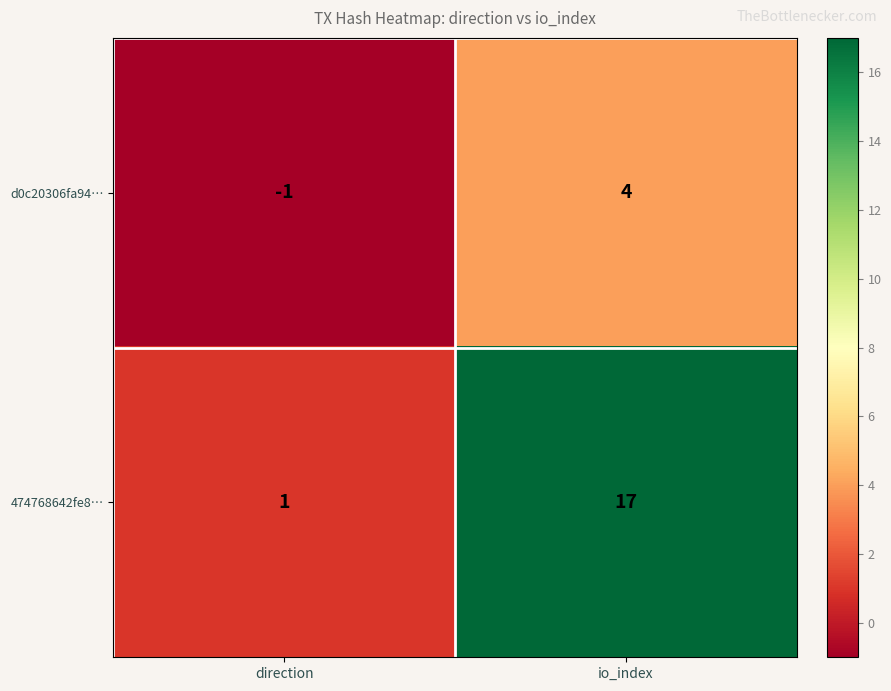

Rank the series at io_index from highest to lowest value.

474768642fe8…, d0c20306fa94…